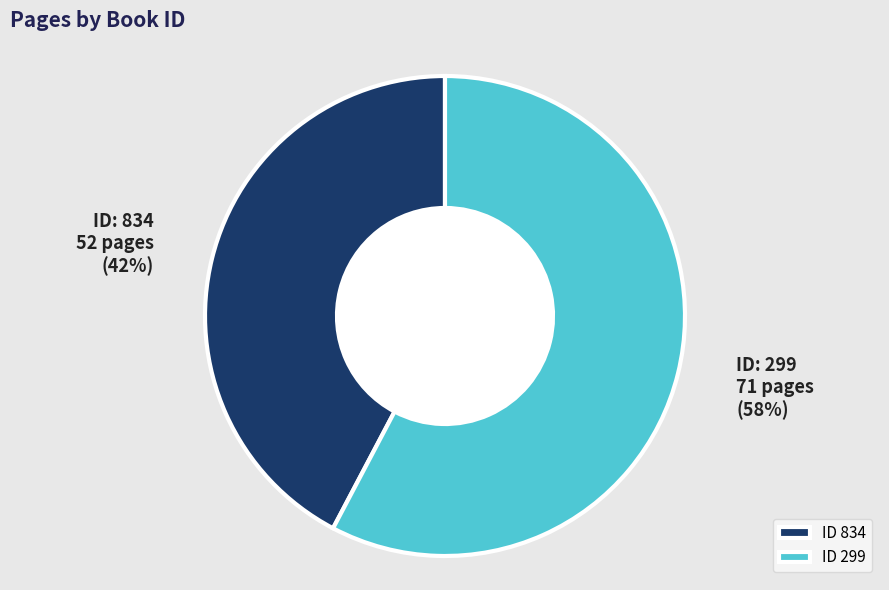

Is there any slice that represents more than half of the pie?

Yes